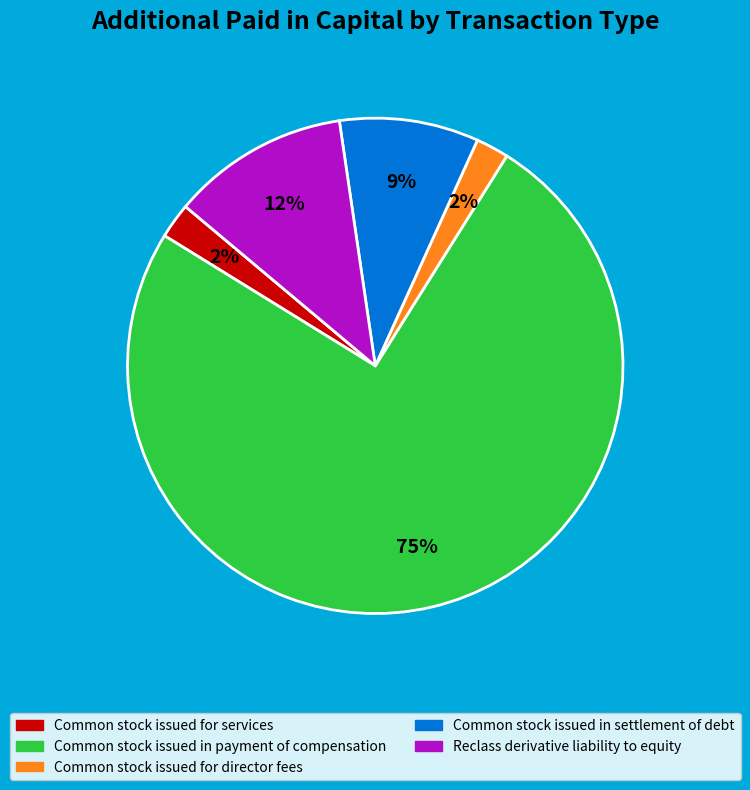

Is the sum of Reclass derivative liability to equity and Common stock issued in settlement of debt greater than half?

No